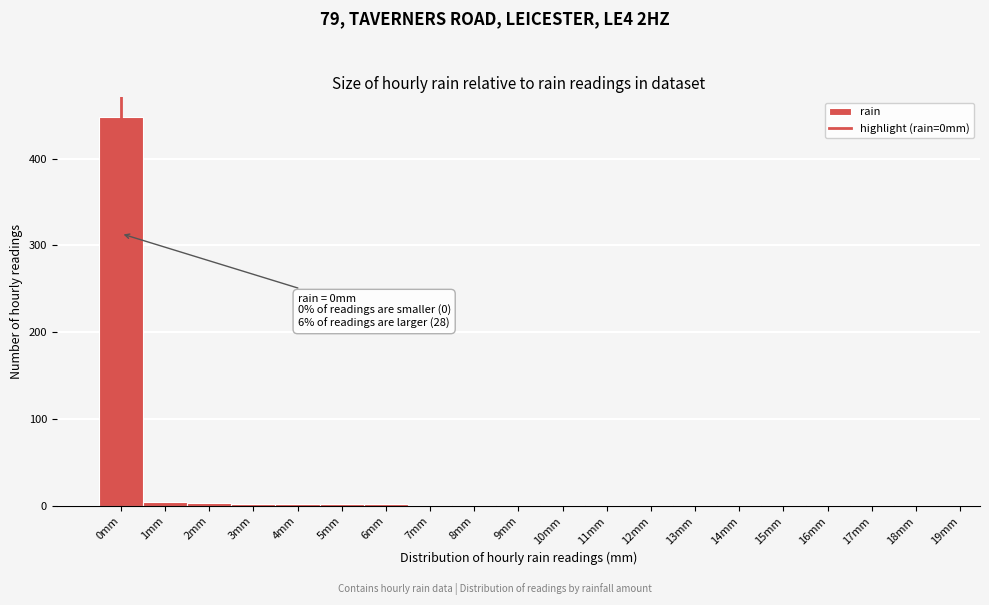

Over which range of the x-axis is the bar tallest?

-0.5 to 0.5